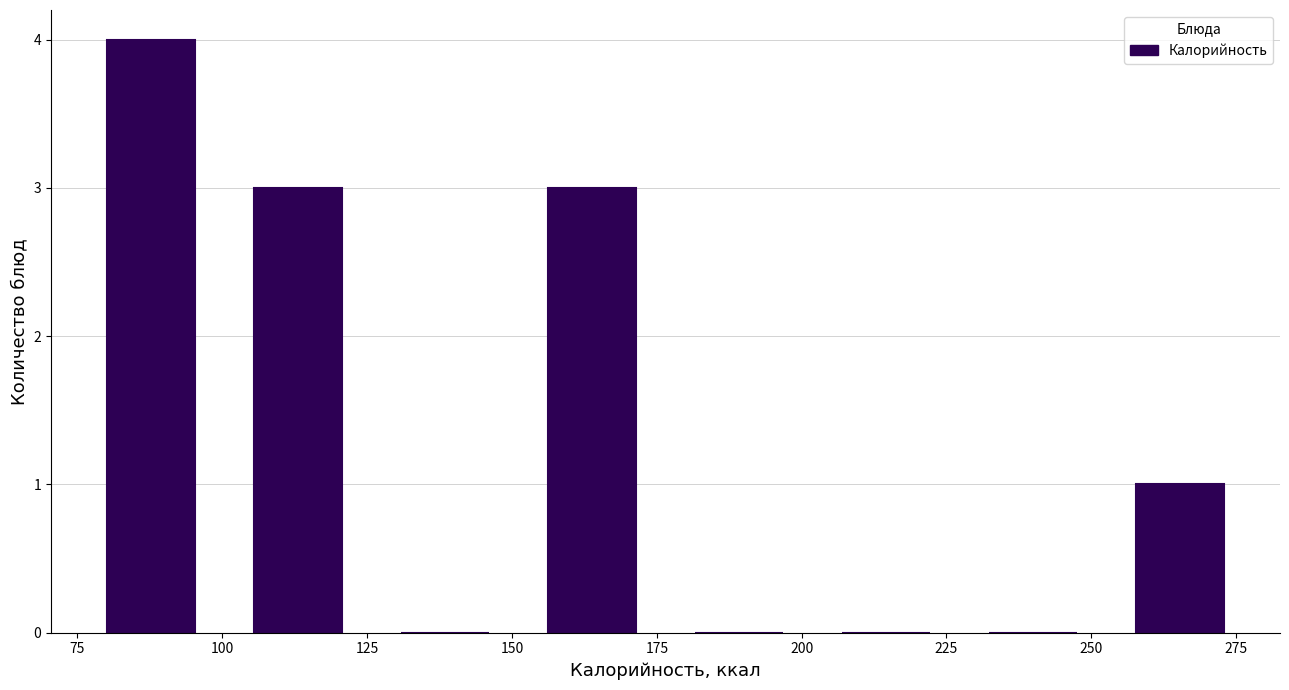

Over which range of the x-axis is the bar tallest?

75 to 100